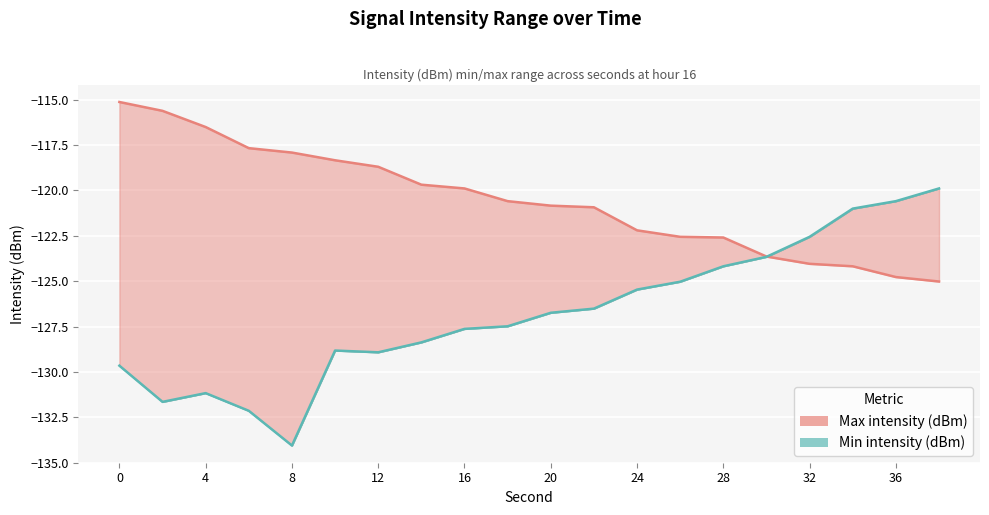

Reading right to left, list all the values displayed in this chart.

Max intensity (dBm): 38=-125.0	36=-124.8	34=-124.2	32=-124.0	30=-123.6	28=-122.6	26=-122.6	24=-122.2	22=-120.9	20=-120.8	18=-120.6	16=-119.9	14=-119.7	12=-118.7	10=-118.3	8=-117.9	6=-117.7	4=-116.5	2=-115.6	0=-115.1
Min intensity (dBm): 38=-119.9	36=-120.6	34=-121.0	32=-122.6	30=-123.7	28=-124.2	26=-125.0	24=-125.5	22=-126.5	20=-126.7	18=-127.5	16=-127.6	14=-128.4	12=-128.9	10=-128.8	8=-134.1	6=-132.1	4=-131.2	2=-131.7	0=-129.7